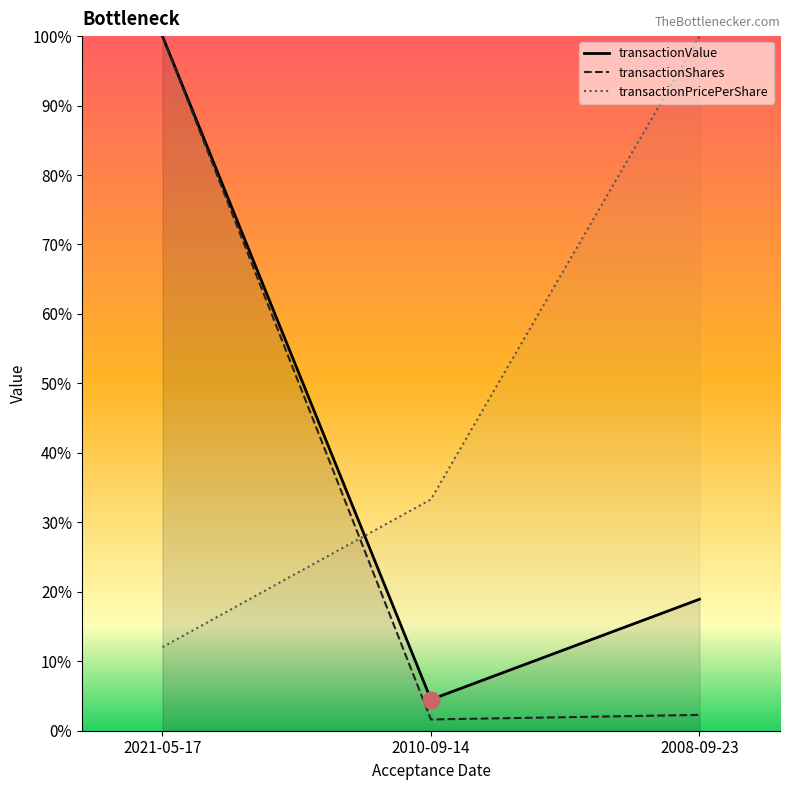

What is the sum of all issuerDetailsId values?

103.9